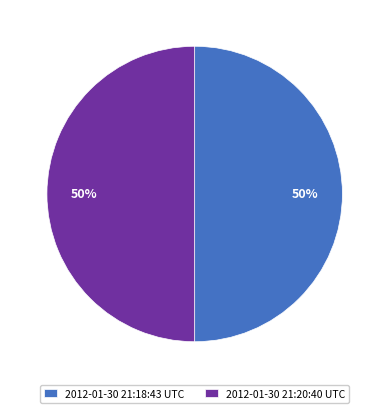

To the nearest percent, what percentage of the pie is 2012-01-30 21:18:43 UTC?

50%